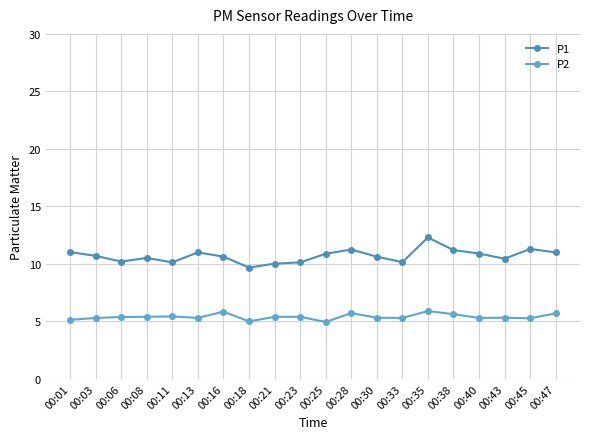

What is the minimum value for P1?

9.7